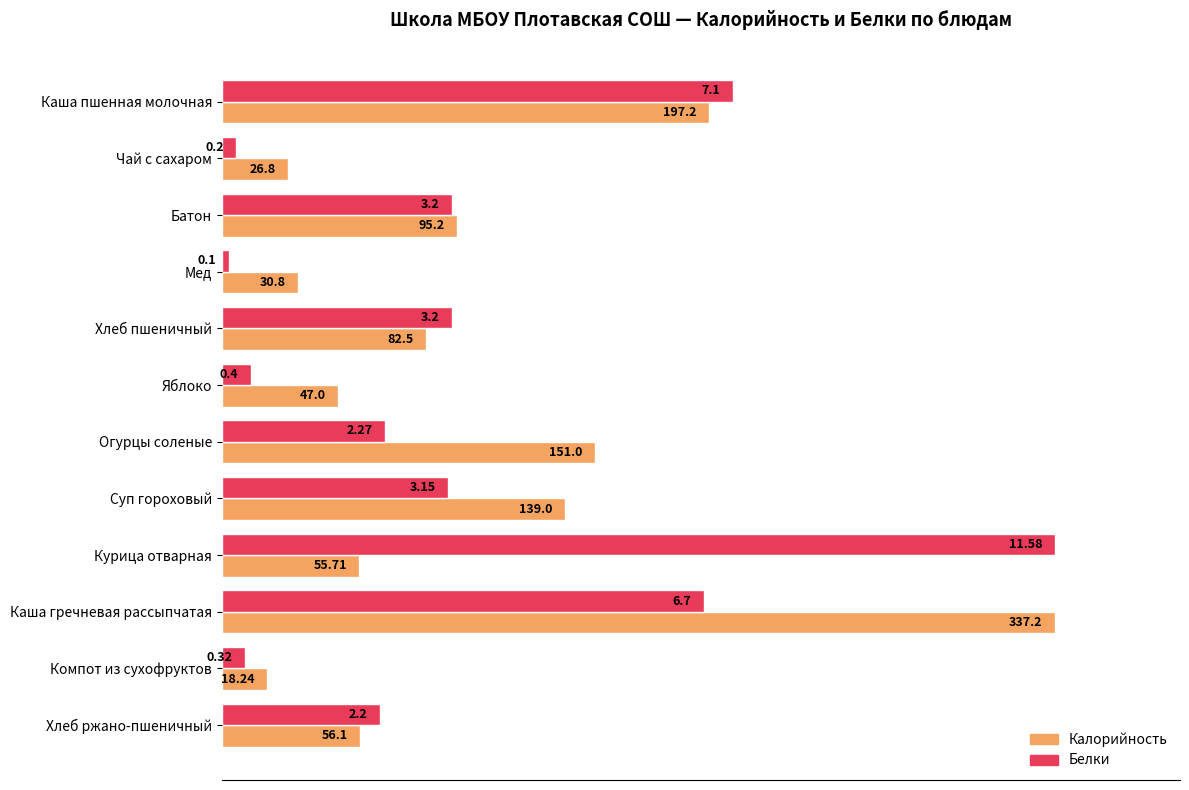

What are all the series names shown in the legend?

Калорийность, Белки